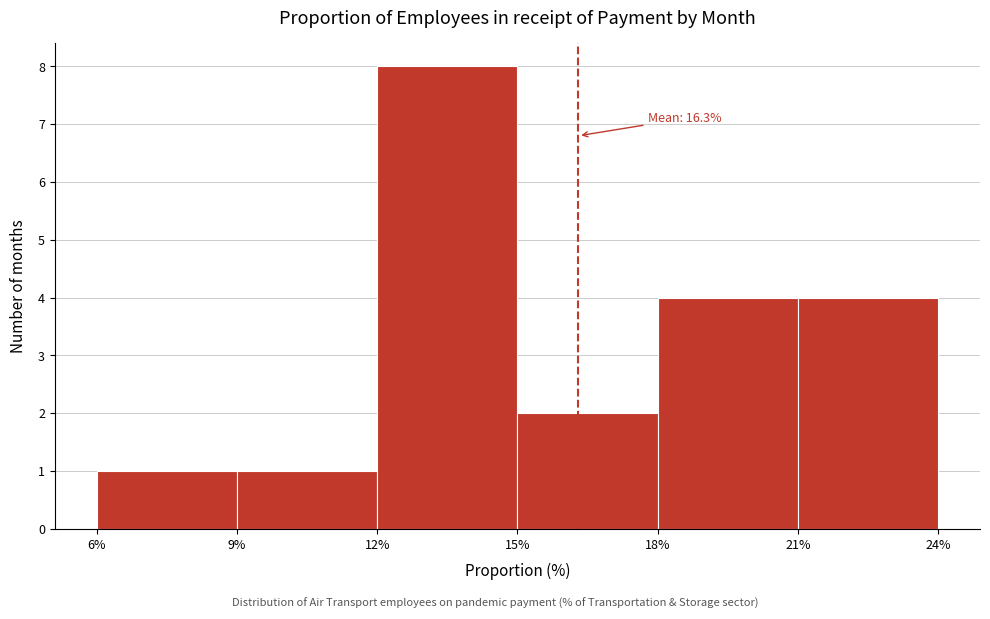

Which range on the x-axis has the tallest bar?

12% to 15%